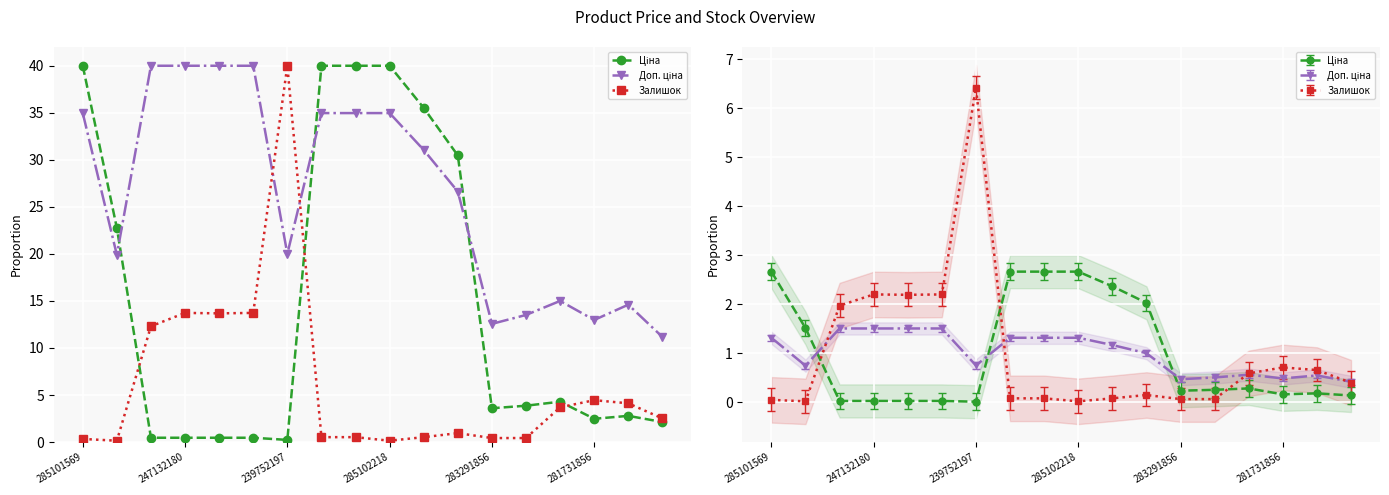

What is the maximum value shown in the chart?

40.0